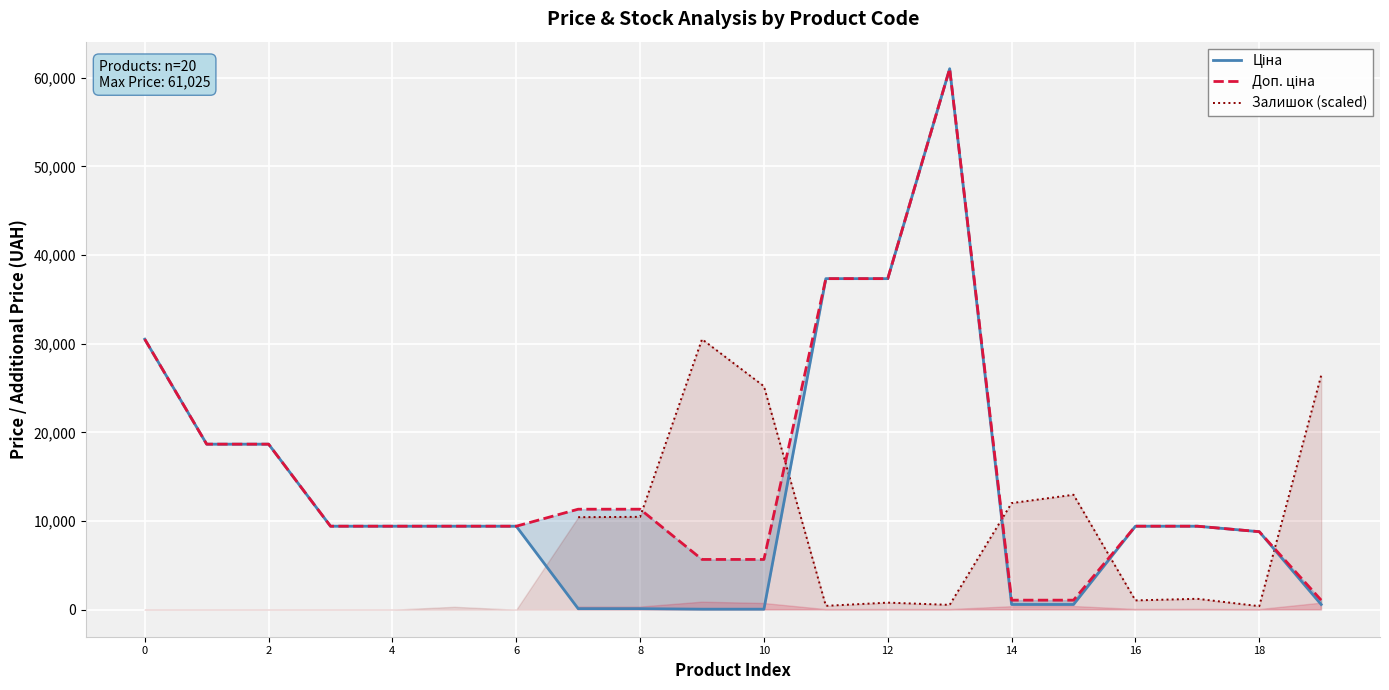

What are all the series names shown in the legend?

Ціна, Доп. ціна, Залишок (scaled)